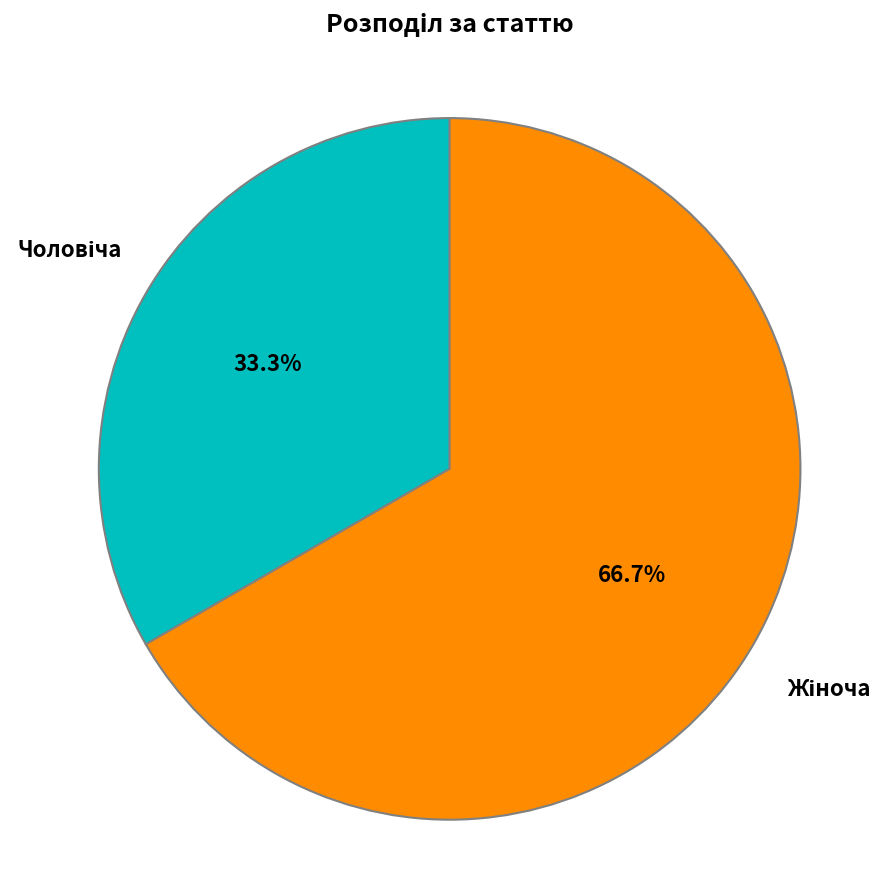

Does any single category account for the majority?

Yes